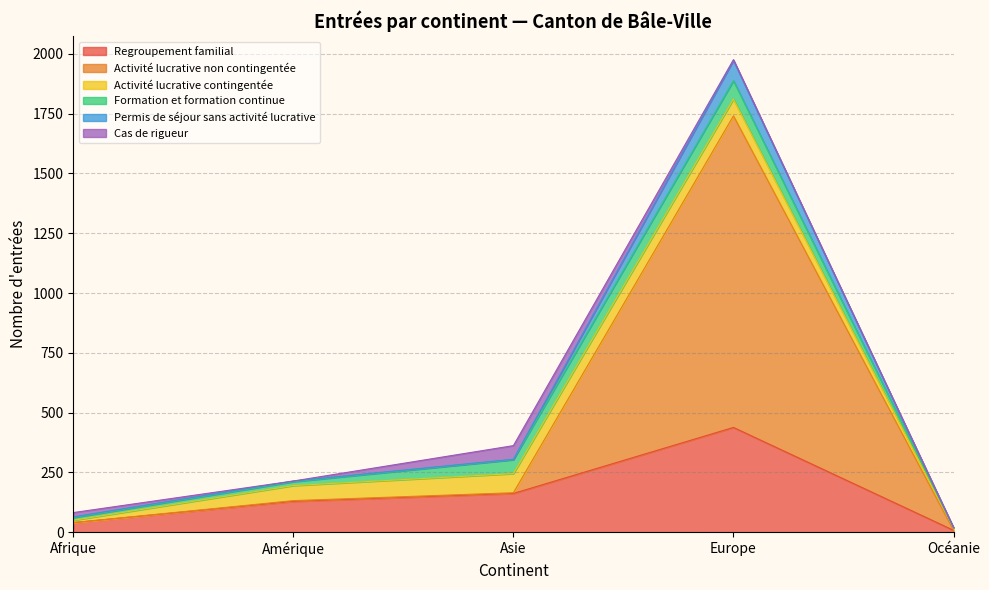

True or false: Regroupement familial and Activité lucrative non contingentée intersect in this chart.

False